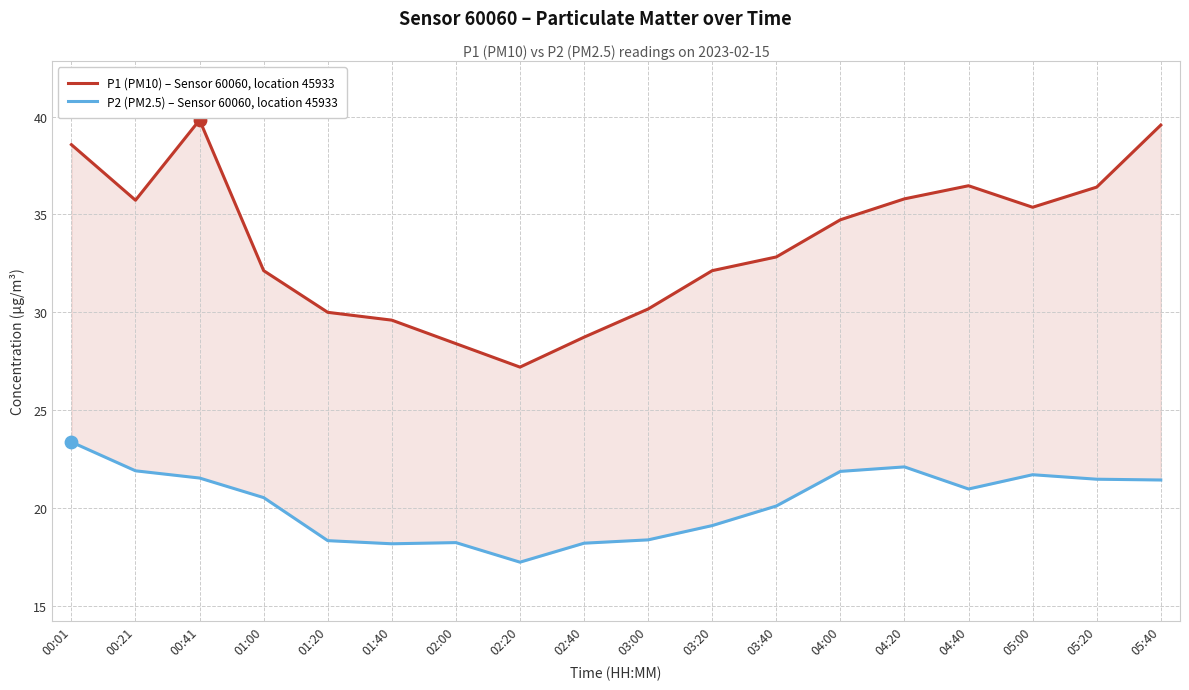

Is the value of P2 (PM2.5) – Sensor 60060, location 45933 at 01:40 greater than the value of P1 (PM10) – Sensor 60060, location 45933 at 01:20?

No